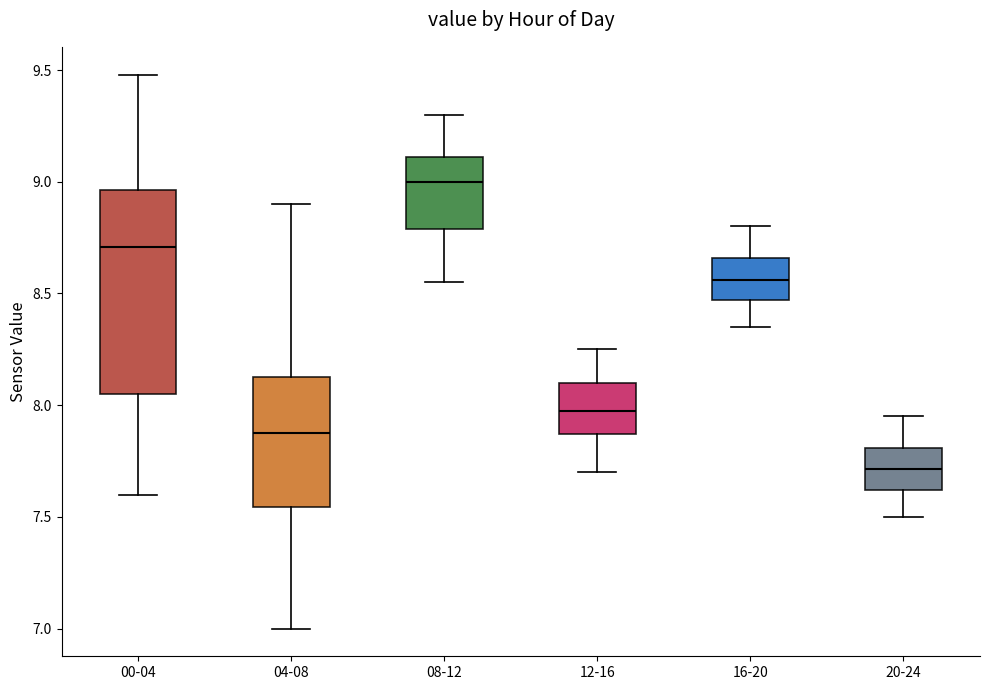

Where is the lower edge of the box for 04-08 on the y-axis? The values are not printed on the chart, so give them approximately, as read against the axis.

7.55